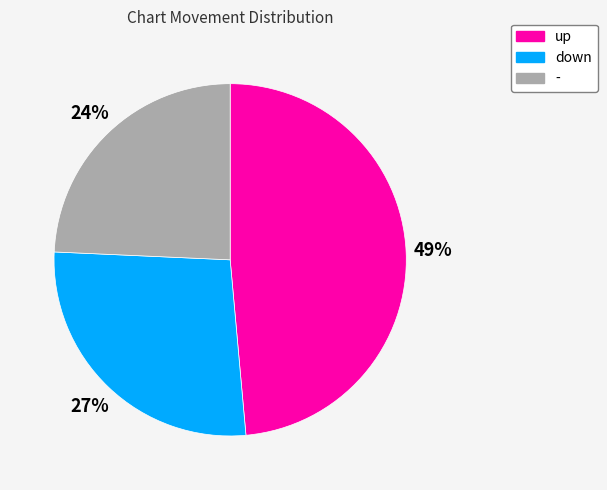

To the nearest percent, what percentage of the pie is up?

49%